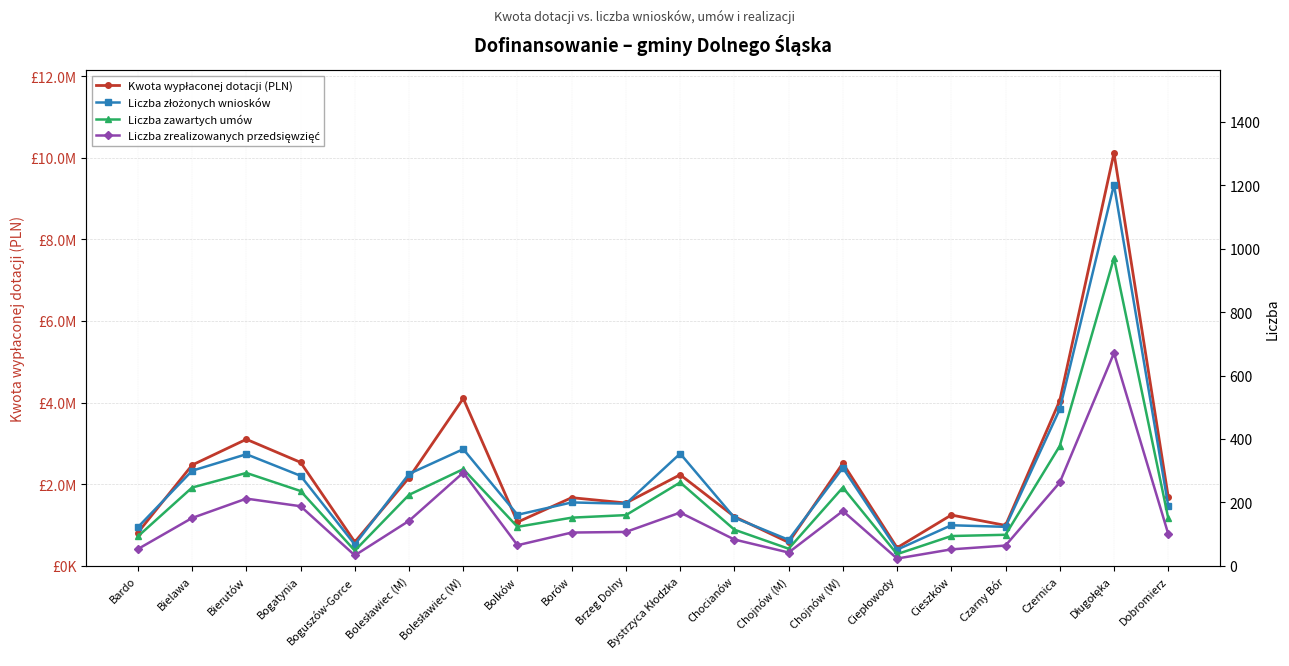

At how many categories does at least one series exceed 7070164?

1